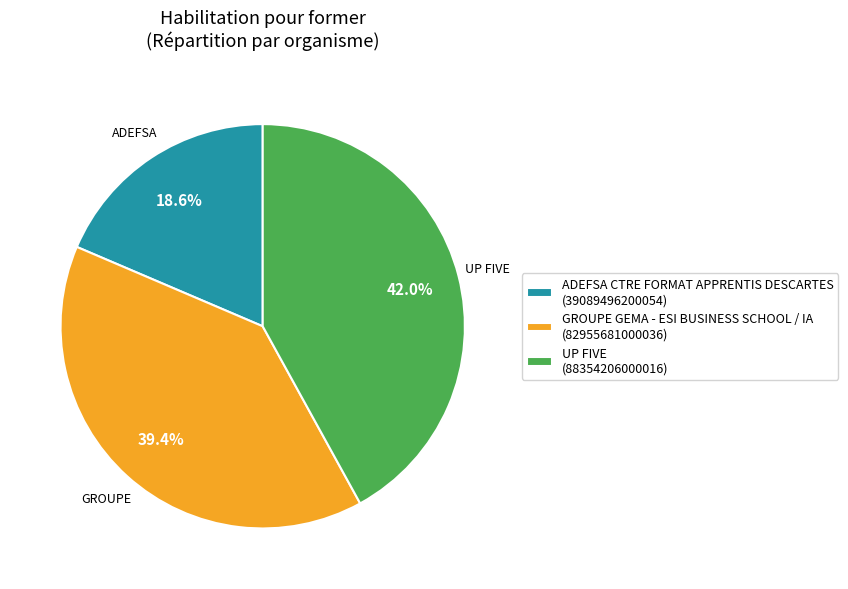

How many segments does this pie chart have?

3